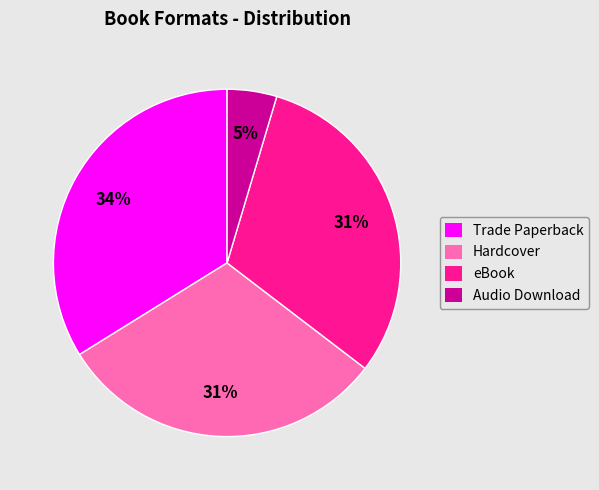

To the nearest percent, what is the average slice percentage?

25%